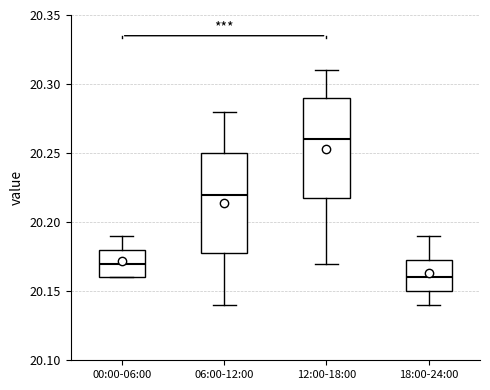

Reading left to right, read every box against the y-axis: the position of its median line, the range the box covers, and the ends of its whiskers. The values are not printed on the chart, so give them approximately, as read against the axis.

00:00-06:00: median 20.170, box 20.160 to 20.180, whiskers 20.160 to 20.190
06:00-12:00: median 20.220, box 20.180 to 20.250, whiskers 20.140 to 20.280
12:00-18:00: median 20.260, box 20.220 to 20.290, whiskers 20.170 to 20.310
18:00-24:00: median 20.160, box 20.150 to 20.175, whiskers 20.140 to 20.190